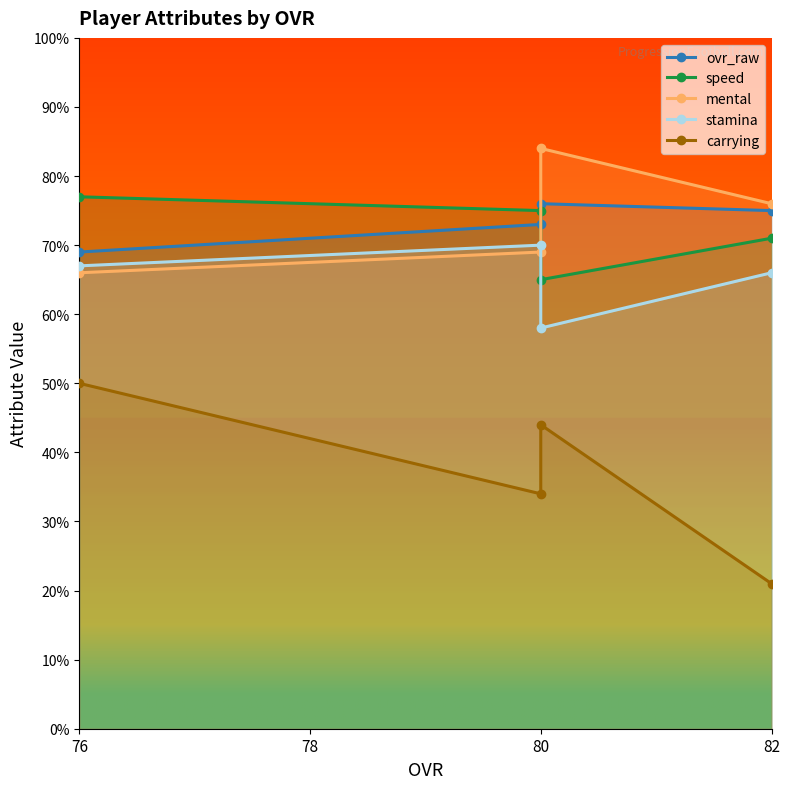

Count the speed values in the range 71 to 77.

3